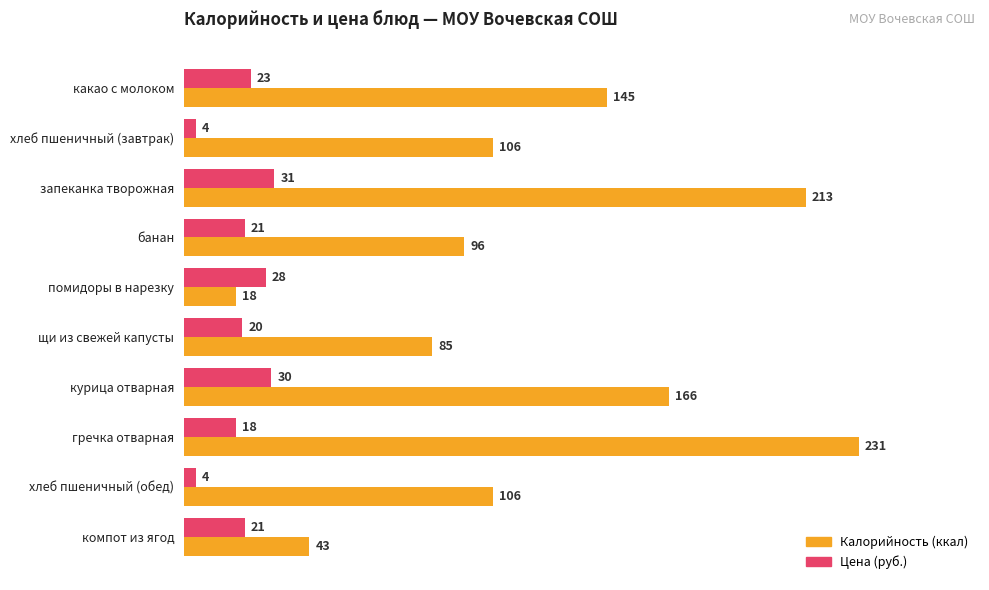

What is the average value of the Цена (руб.) series?

20